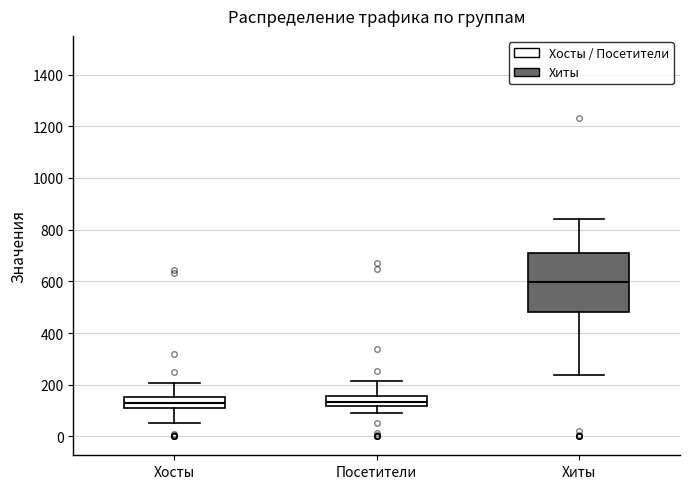

Where does the lower whisker of the box for Хосты end on the y-axis? The values are not printed on the chart, so give them approximately, as read against the axis.

60